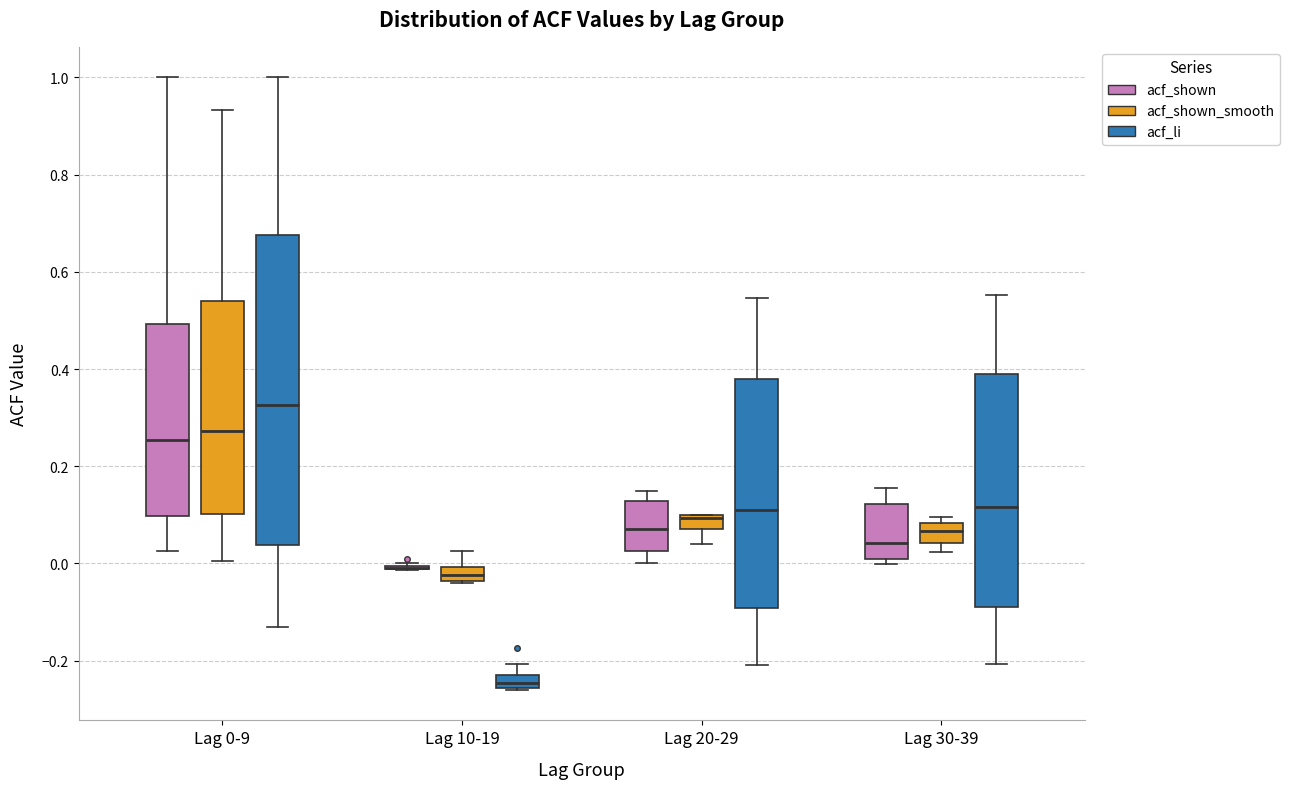

Which box is the tallest, from its lower edge to its upper edge?

Lag 0-9 (acf_li)